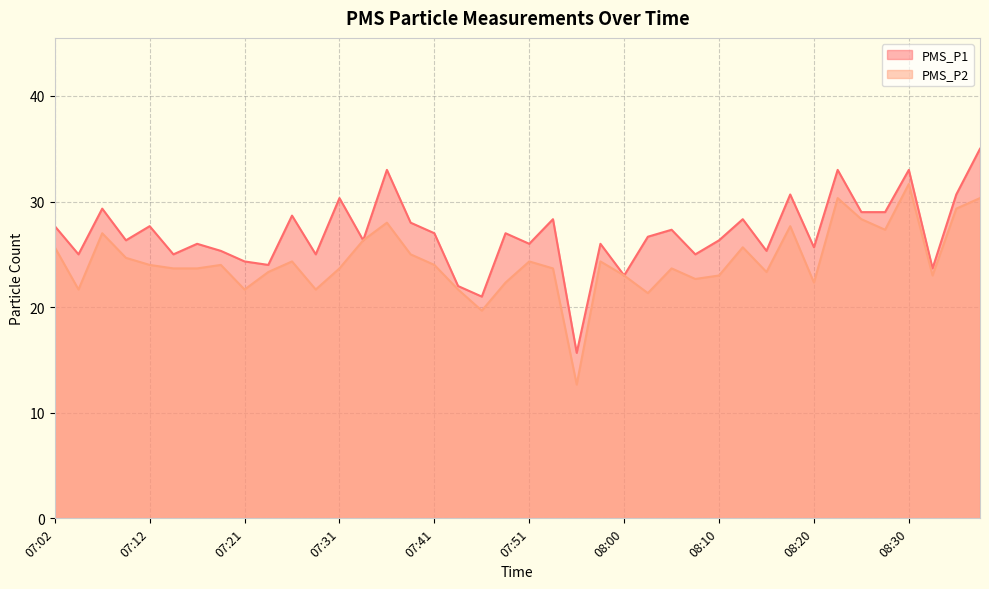

What is the label of the 35th point from the left?

08:25